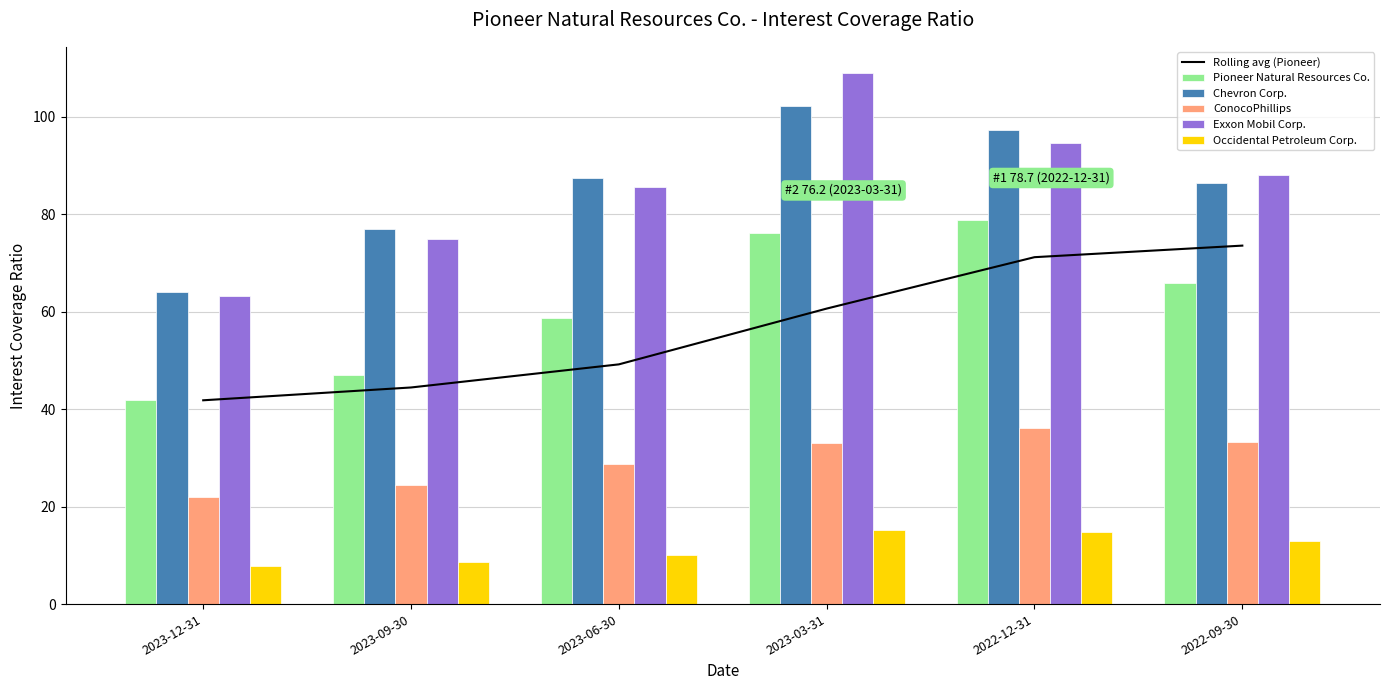

At which label does Exxon Mobil Corp. reach its peak?

2023-03-31